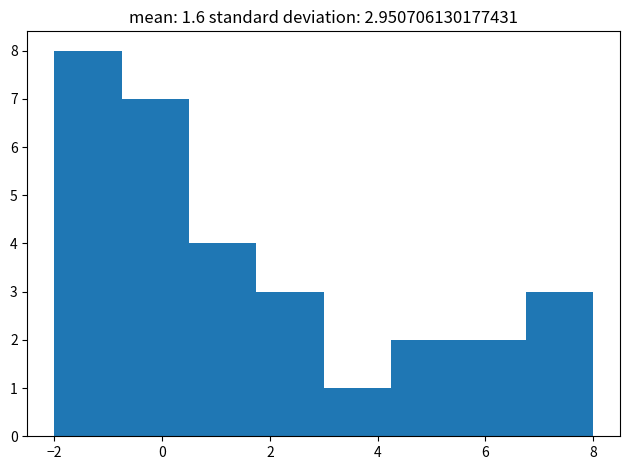

Reading left to right, transcribe this chart: for each bar, give the range it covers on the x-axis and its height. Neither the bar edges nor the heights are printed on the chart, so give them approximately, as read against the axes.

-2.00 to -0.75: 8
-0.75 to 0.50: 7
0.50 to 1.75: 4
1.75 to 3.00: 3
3.00 to 4.25: 1
4.25 to 5.50: 2
5.50 to 6.75: 2
6.75 to 8.00: 3